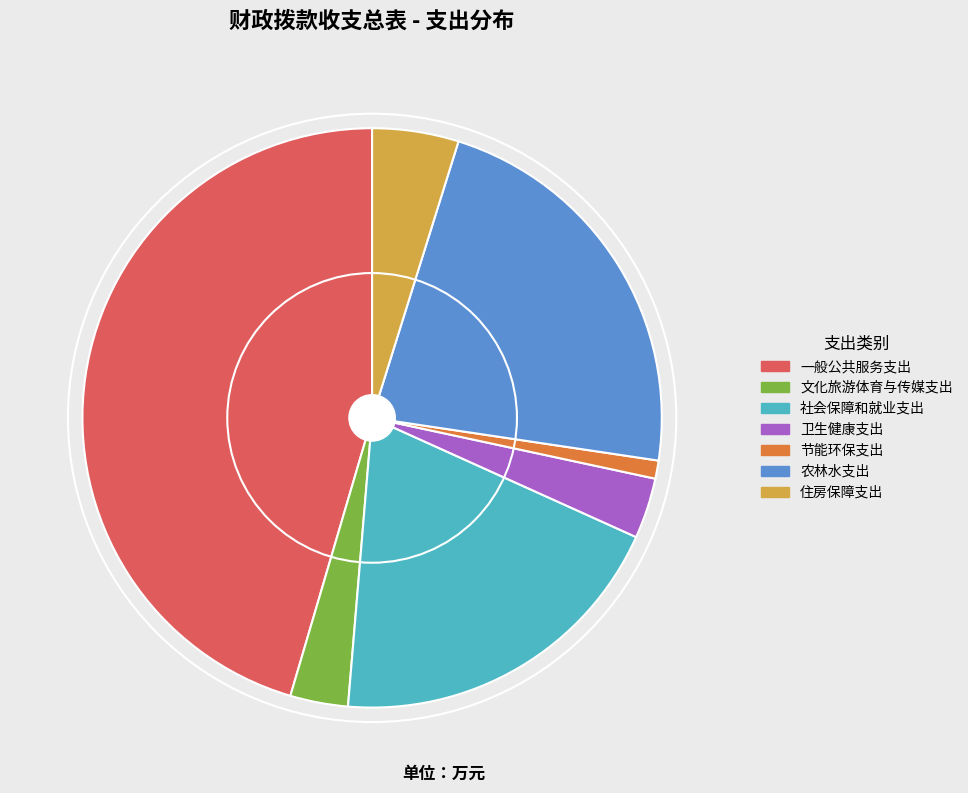

What is the largest slice in the pie chart?

一般公共服务支出